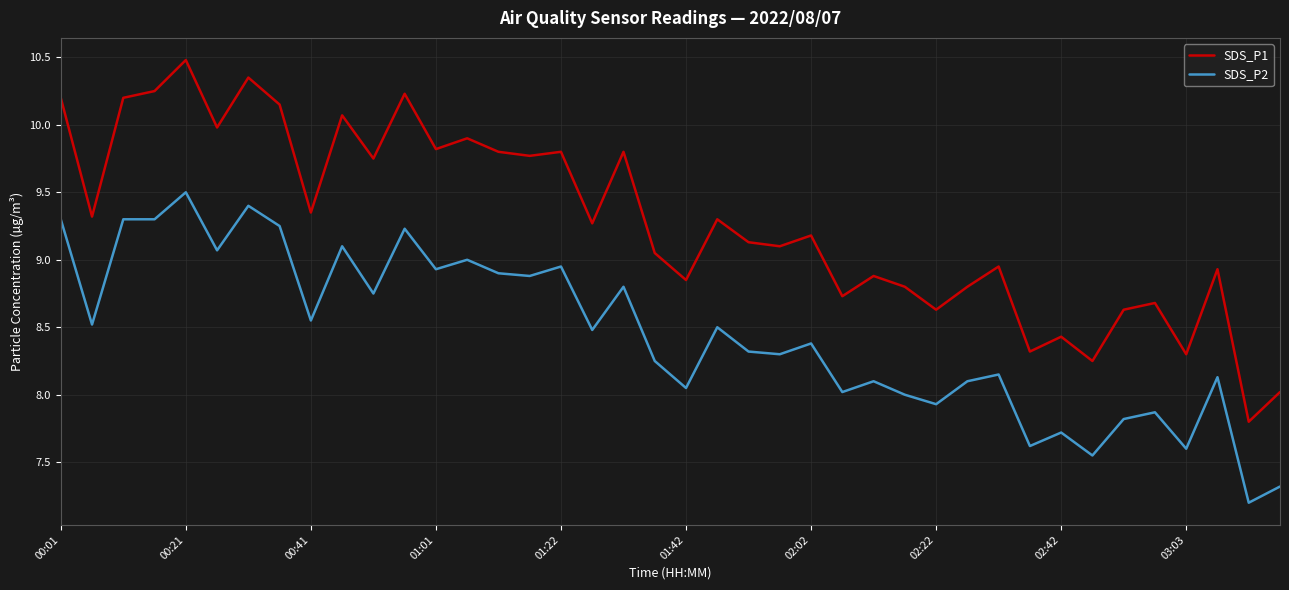

Which series has the widest spread of values?

SDS_P1